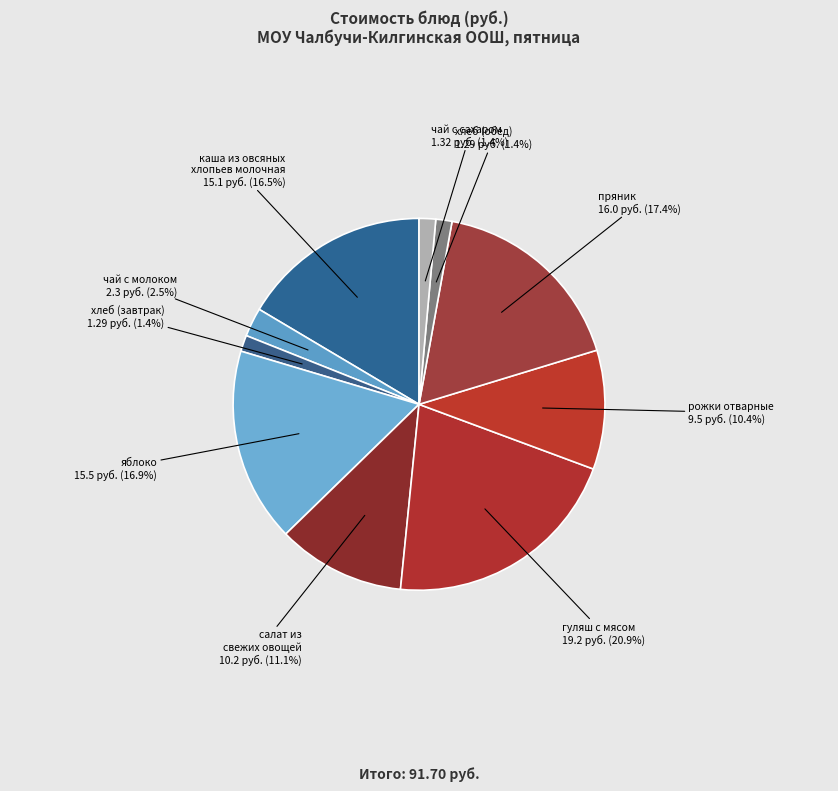

To the nearest percent, what portion does чай с сахаром represent?

1%